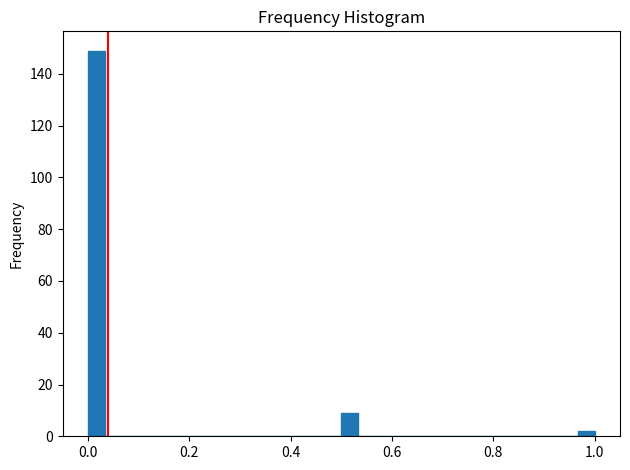

Read against the x-axis, roughly where is the centre of the tallest bar?

0.02